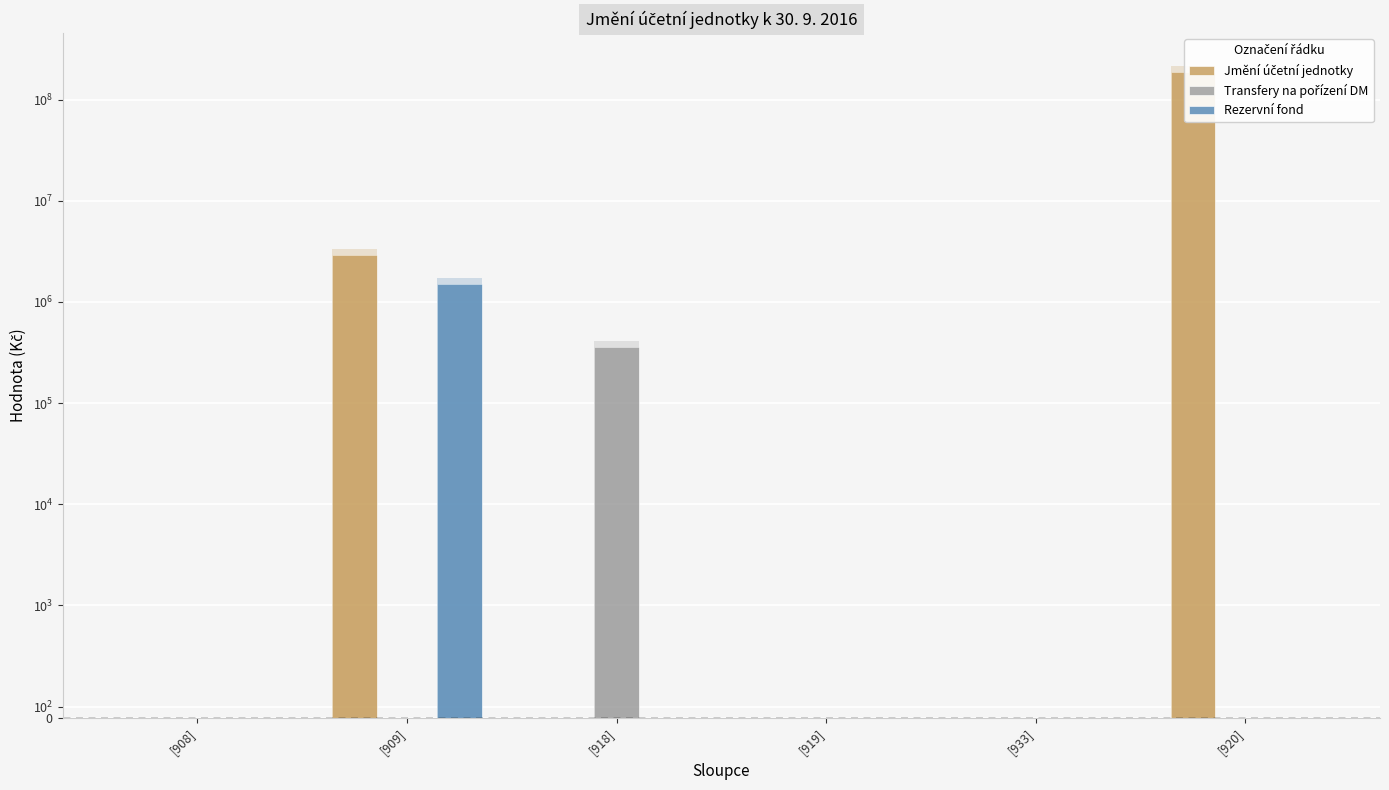

What is the difference between the maximum and minimum values in the Rezervní fond series?

1511125.5